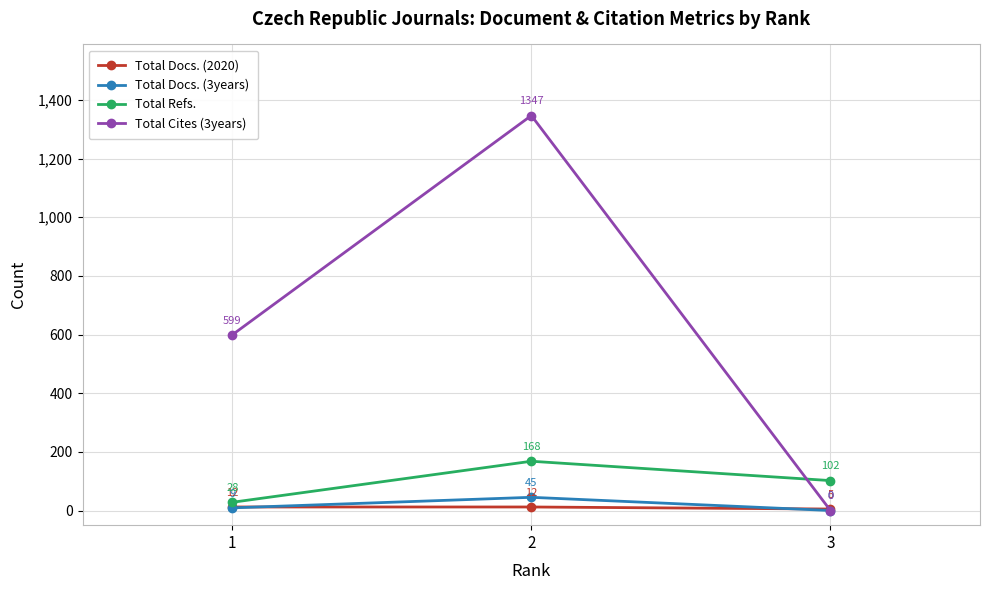

How many lines are shown in the chart?

4